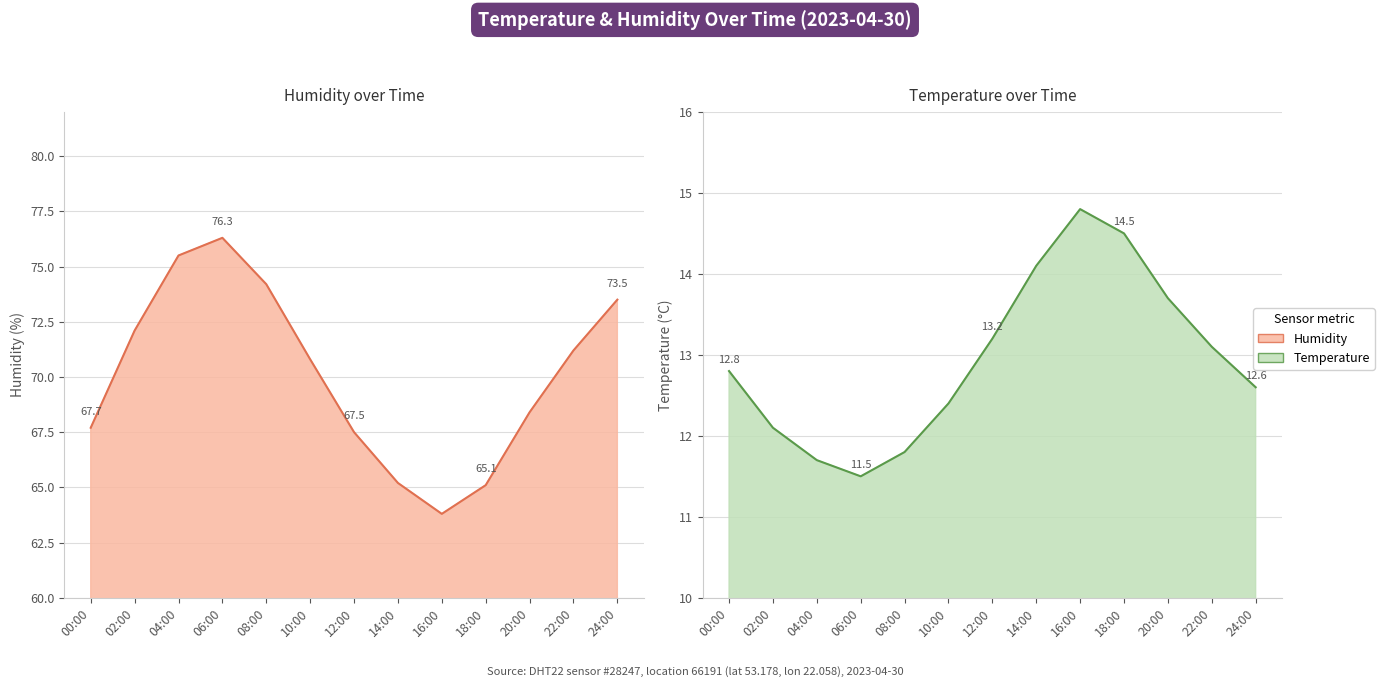

Is the value of temperature at 20:00 greater than the value of humidity at 14:00?

No